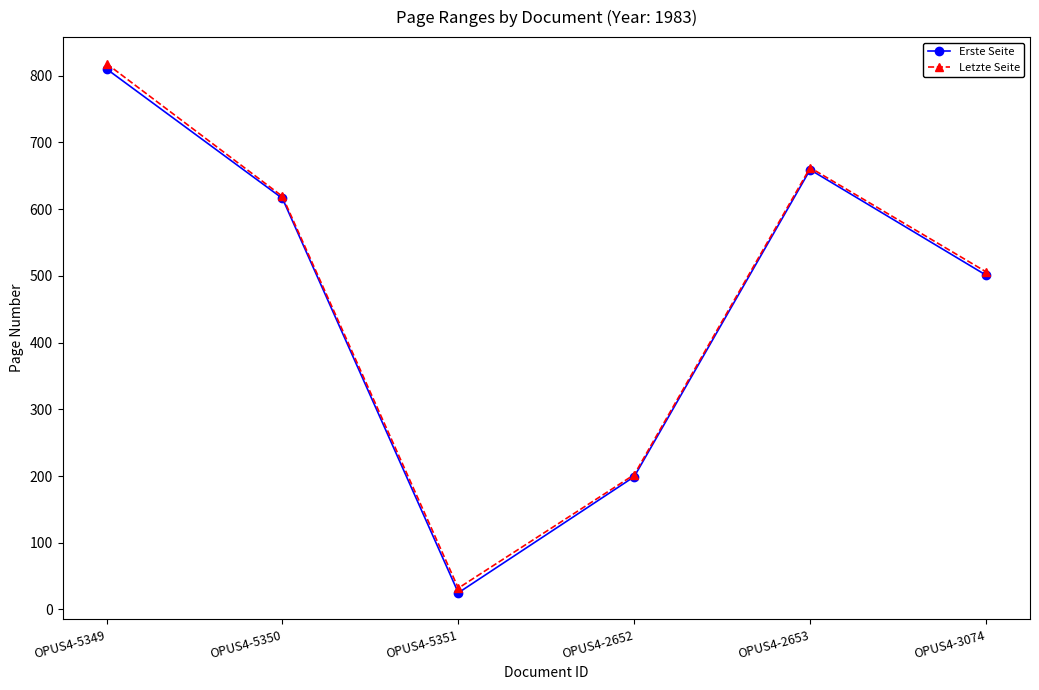

Which category has the highest value in the Erste Seite series?

OPUS4-5349